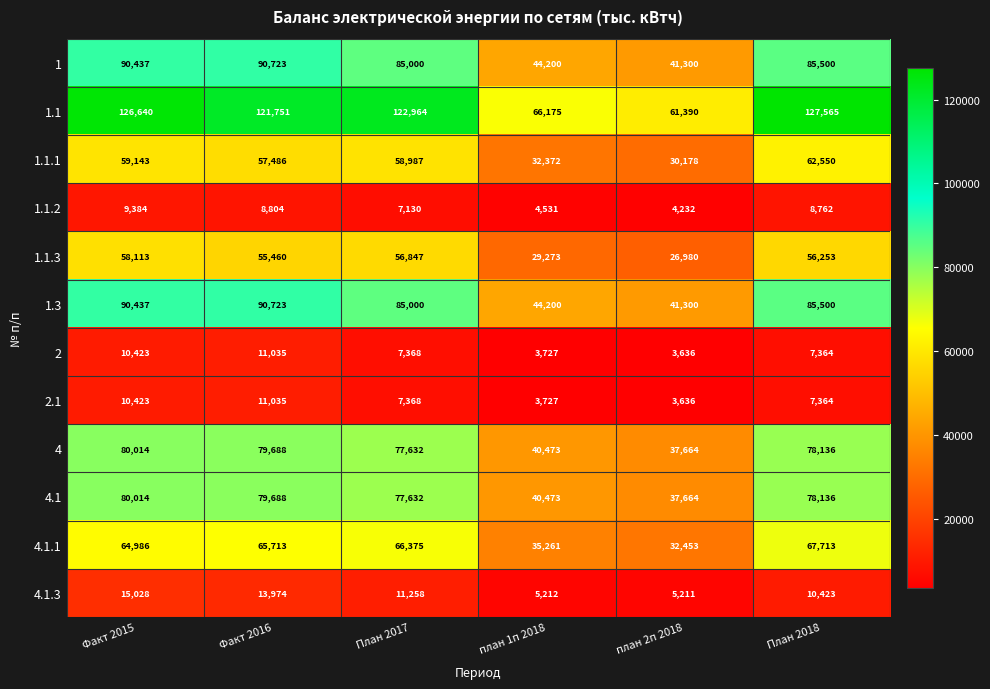

Rank the categories by 1.1.2 value from highest to lowest.

Факт 2015, Факт 2016, План 2018, План 2017, план 1п 2018, план 2п 2018